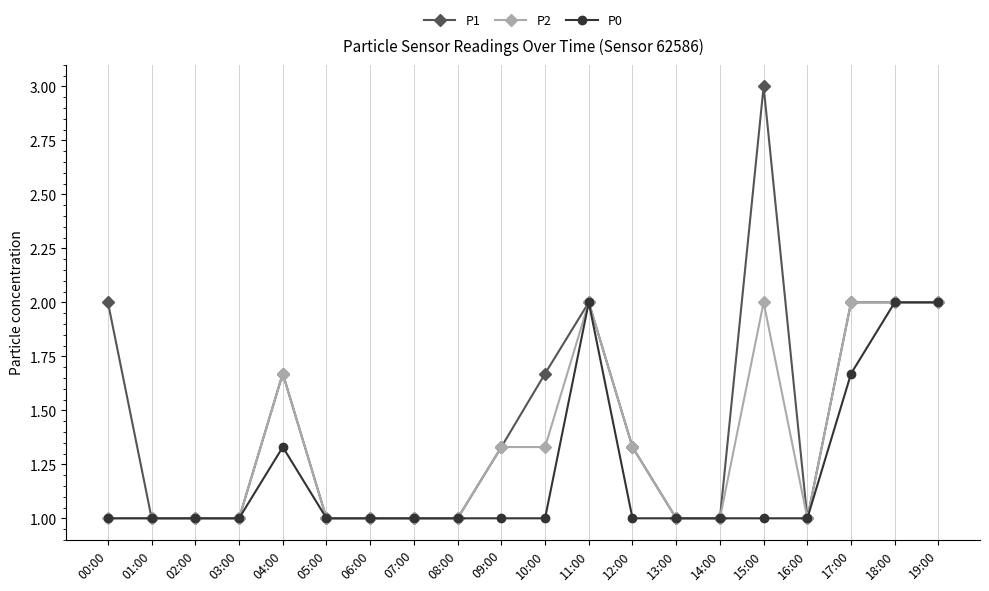

What are all the series names shown in the legend?

P1, P2, P0